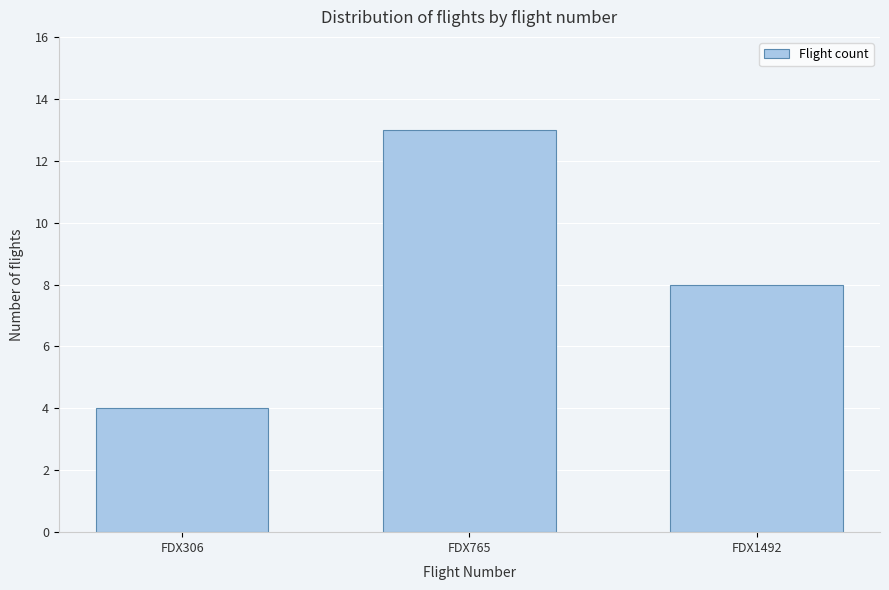

Reading left to right, transcribe all the data shown in this chart.

FDX306=4	FDX765=13	FDX1492=8